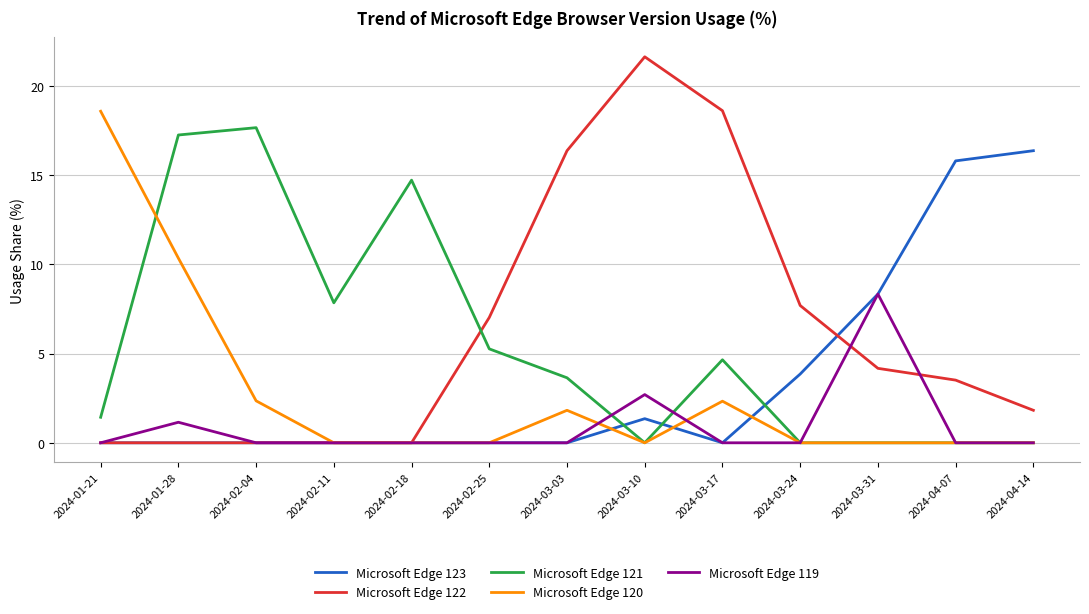

Which series ends up on top after the final intersection of Microsoft Edge 121 and Microsoft Edge 123?

Microsoft Edge 123